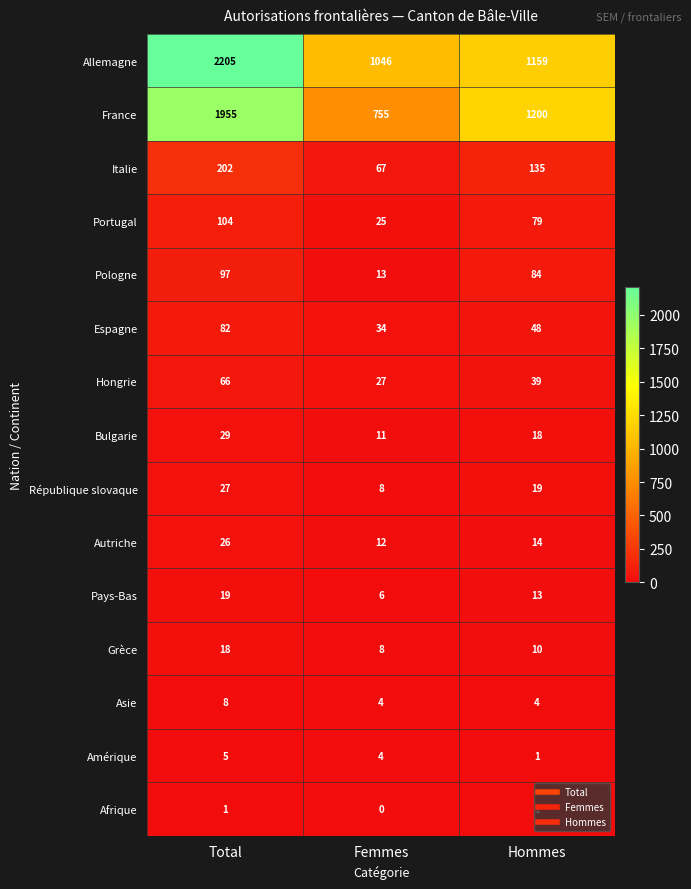

Which category has the highest value across all series?

Total